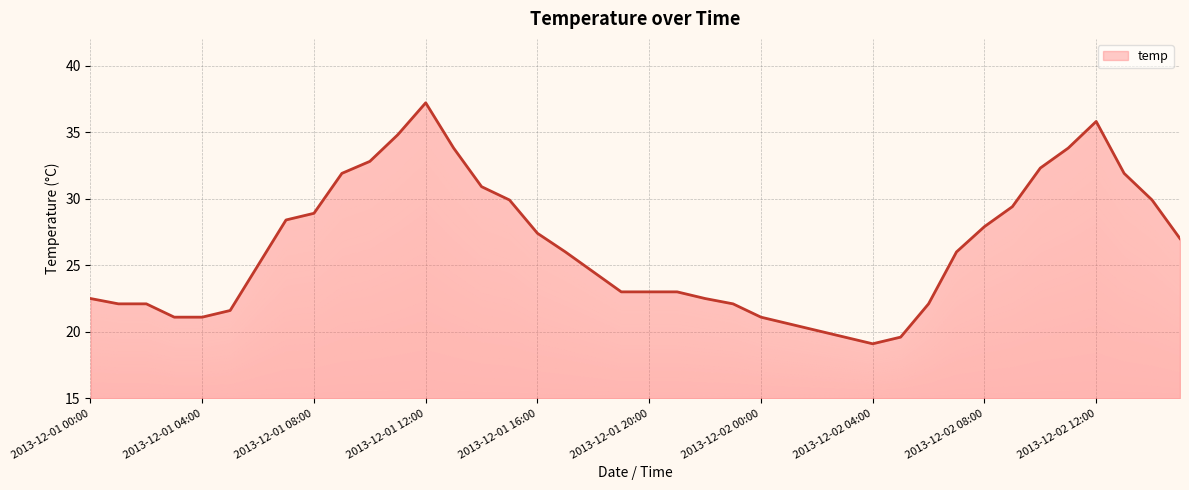

What position from the right is 2013-12-02 04:00?

12